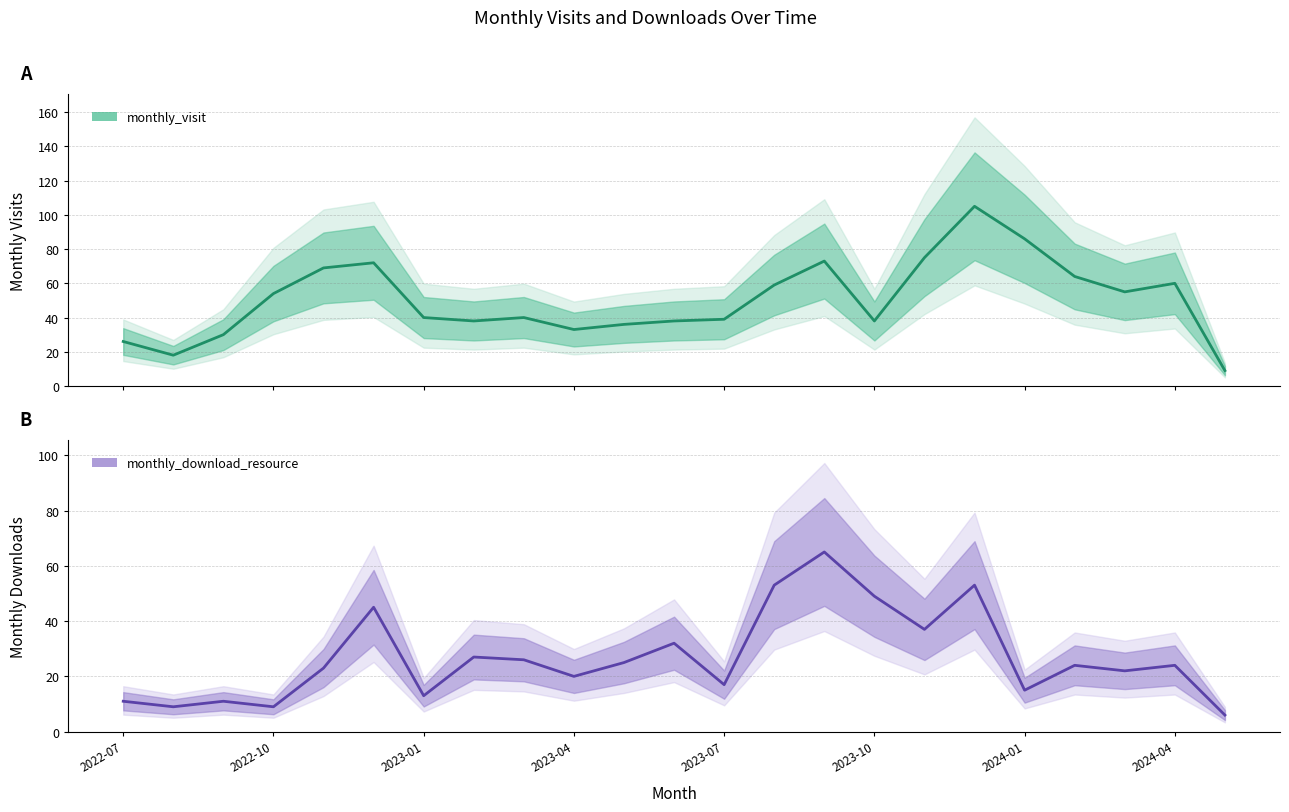

What is the smallest value displayed?

6